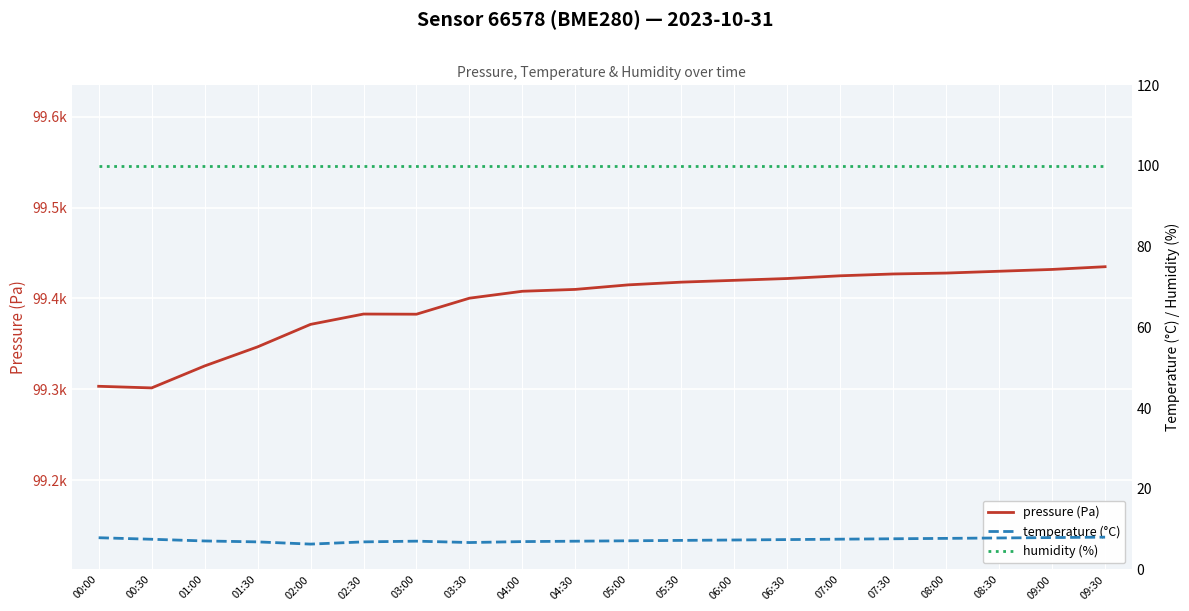

What is the value of the humidity (%) point at the 13th from the left?

100.0